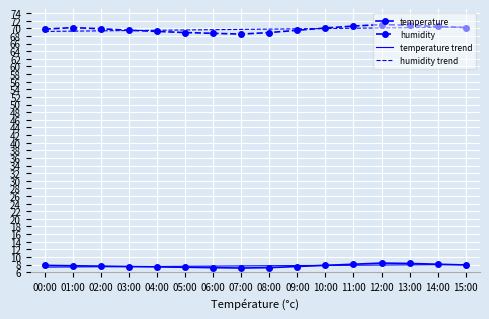

How many categories are shown in the chart?

16